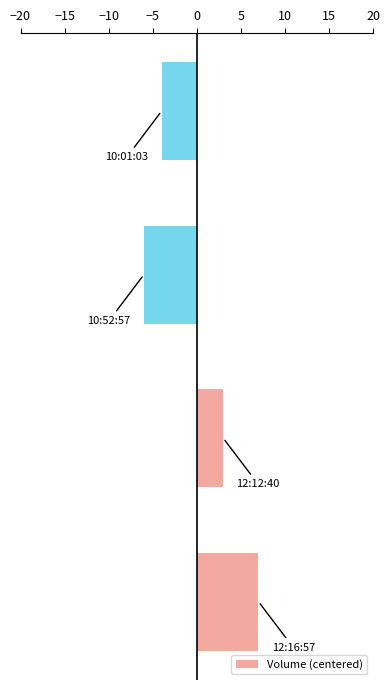

Reading bottom to top, what are all the values shown in this chart?

7	3	-6	-4